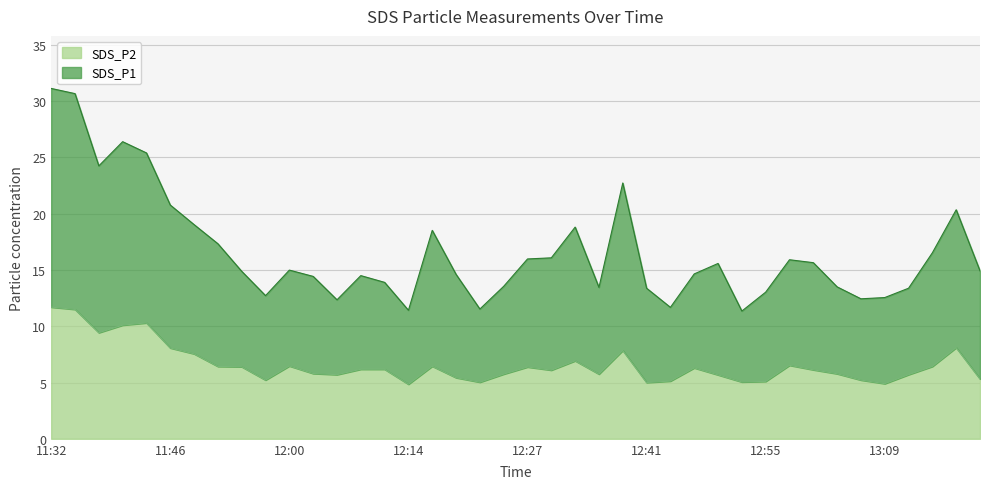

Rank the series by their maximum value, from highest to lowest.

SDS_P1, SDS_P2